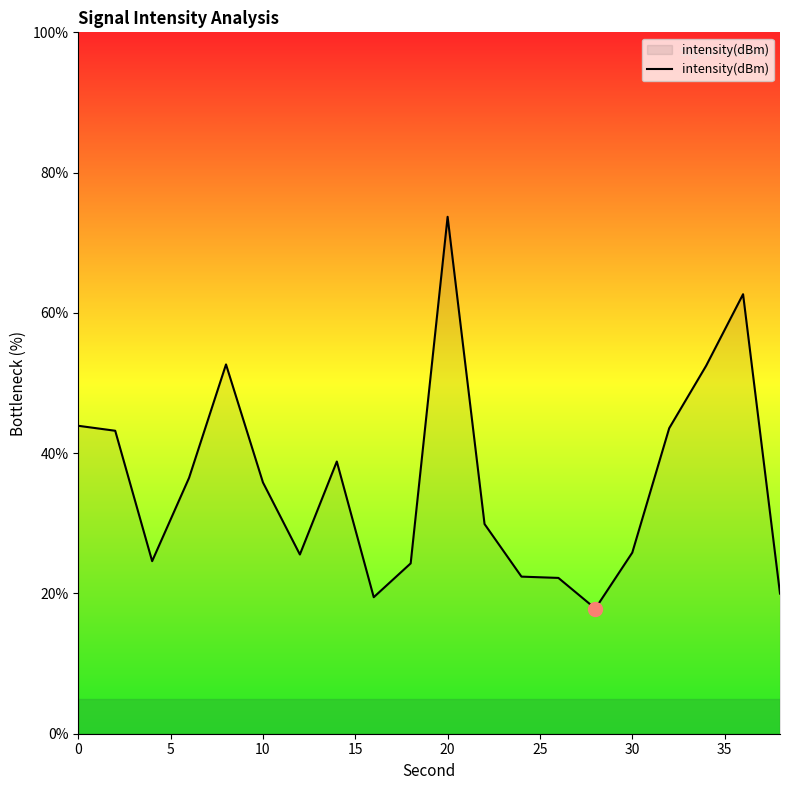

What is the difference between the maximum and minimum values?

55.9